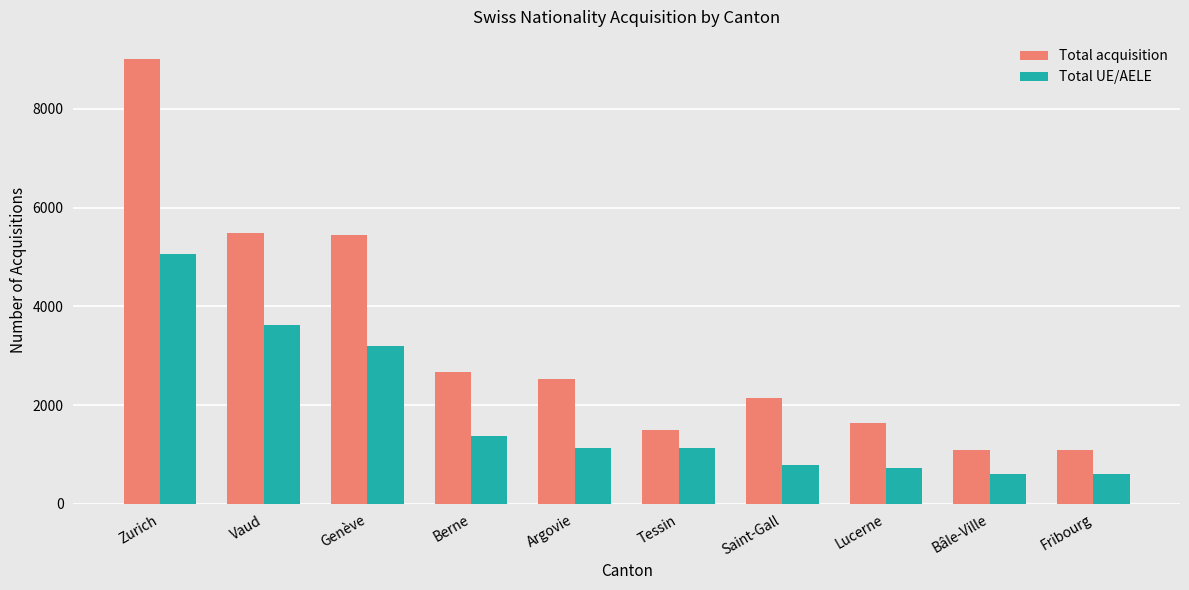

Which series changed the most between Genève and Saint-Gall?

Total acquisition